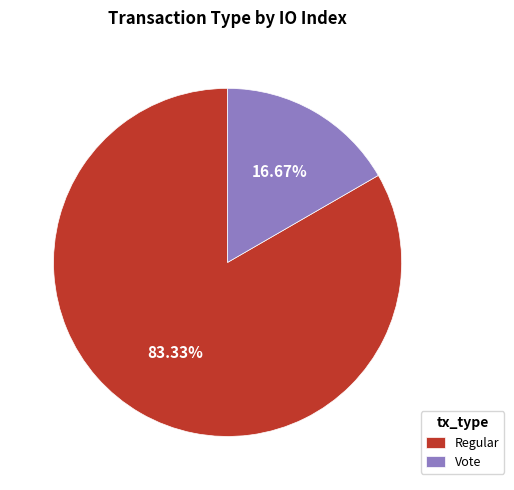

What is the smallest slice in the pie chart?

Vote